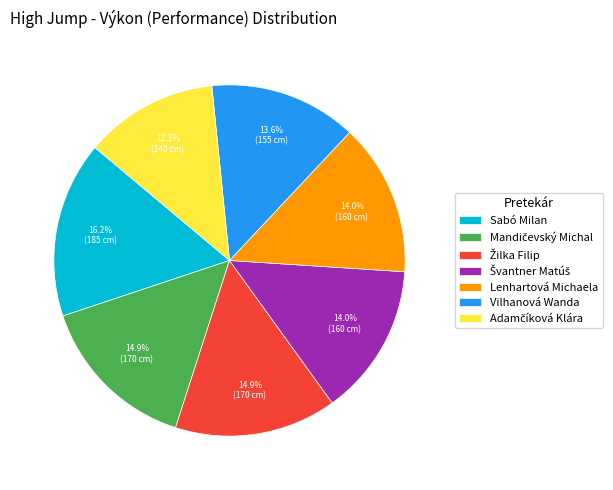

What is the ratio of the value at Sabó Milan to the value at Lenhartová Michaela?

1.2